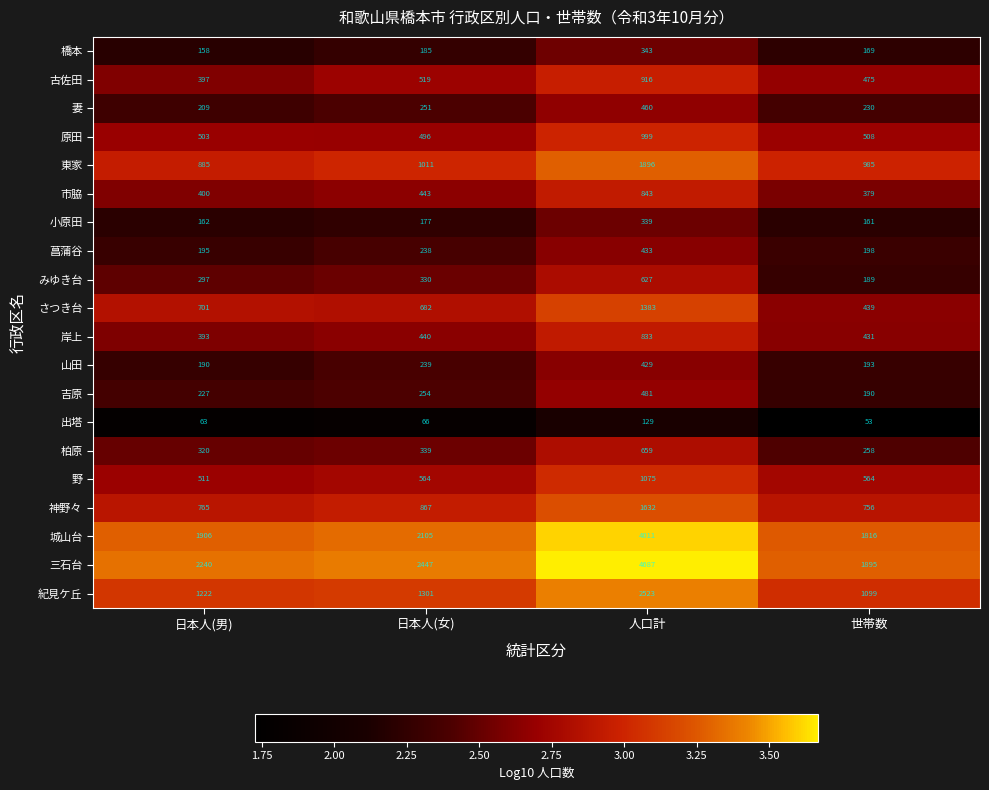

What is the total value across all series at 日本人(男)?

11744